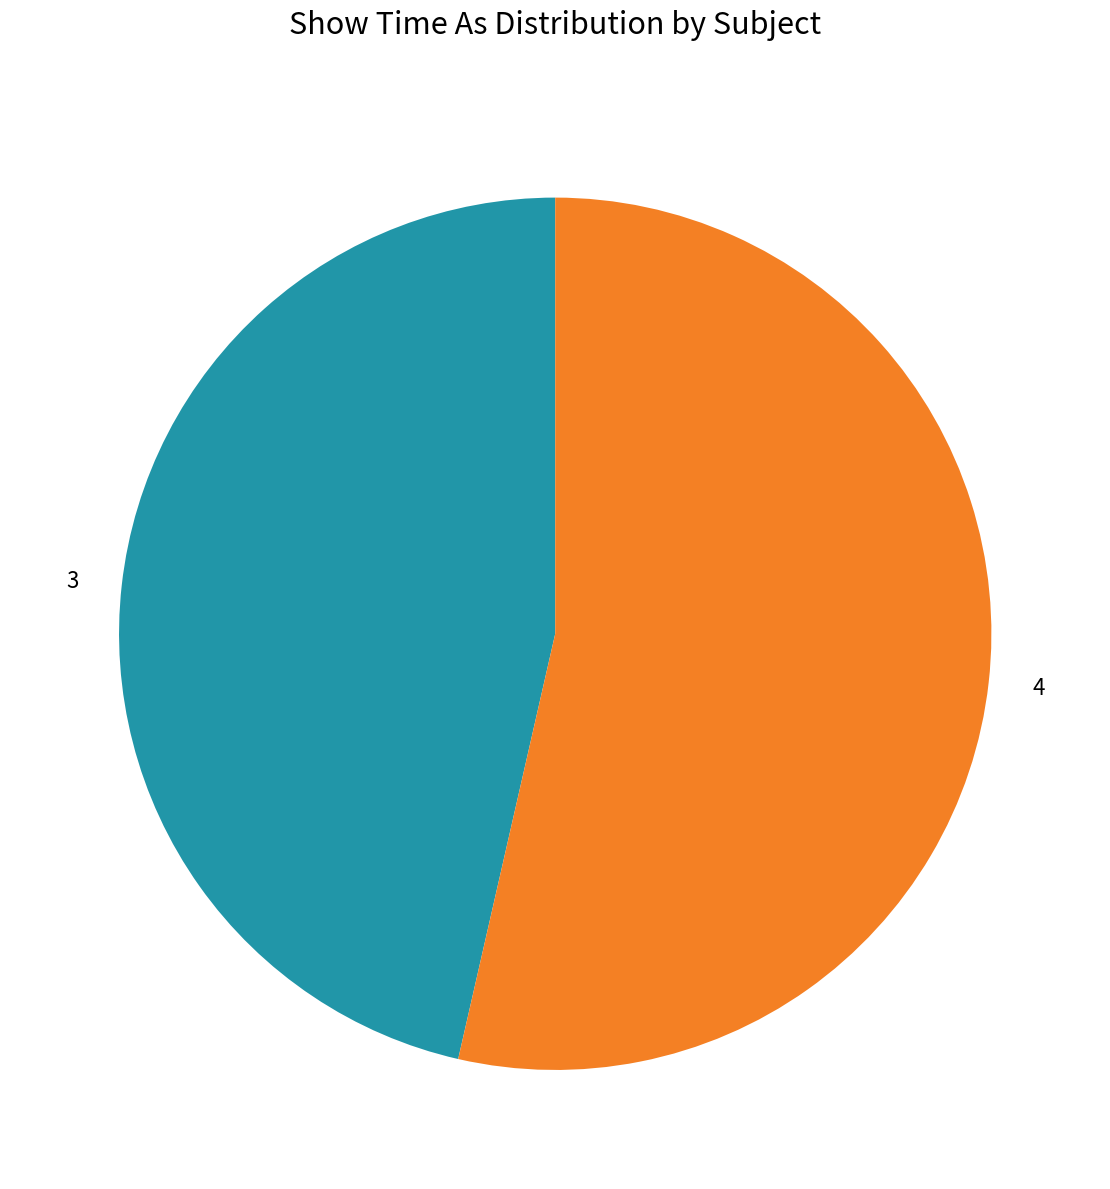

Is there any slice that represents more than half of the pie?

Yes